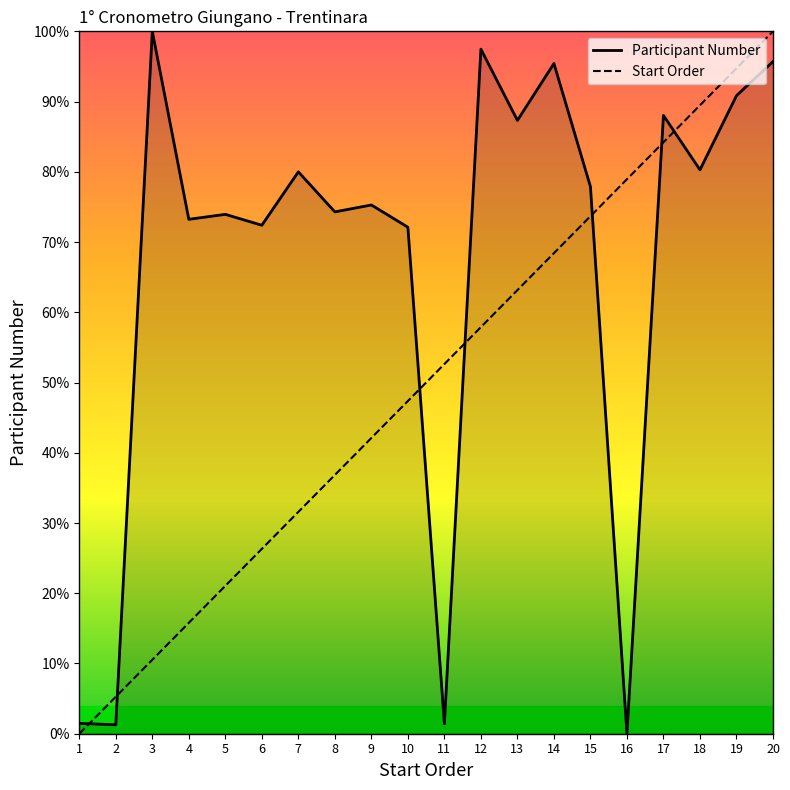

Is this an area chart (filled region under the line)?

No